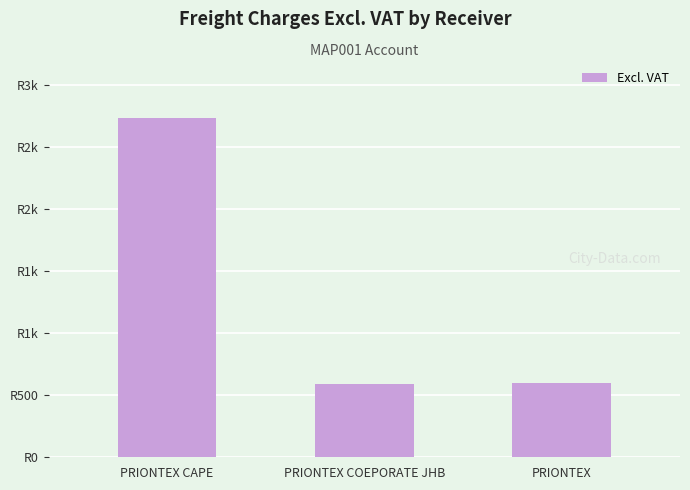

Does the chart contain any negative values?

No